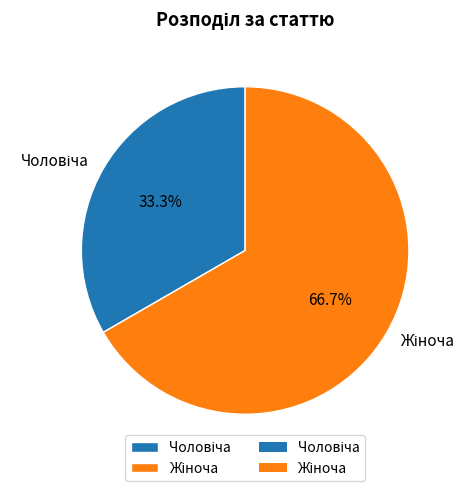

Does any single category account for the majority?

Yes